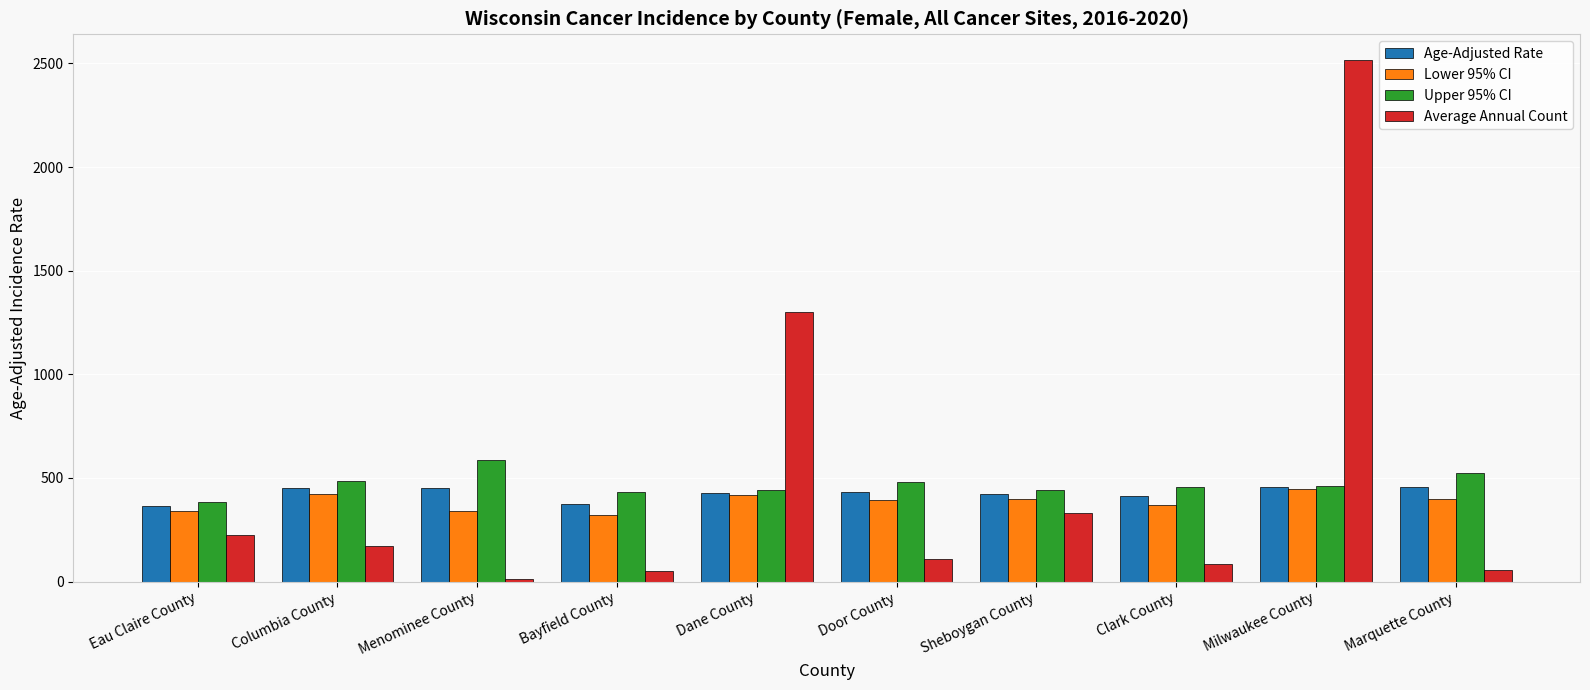

What is the difference between the maximum and minimum values in the Average Annual Count series?

2503.0